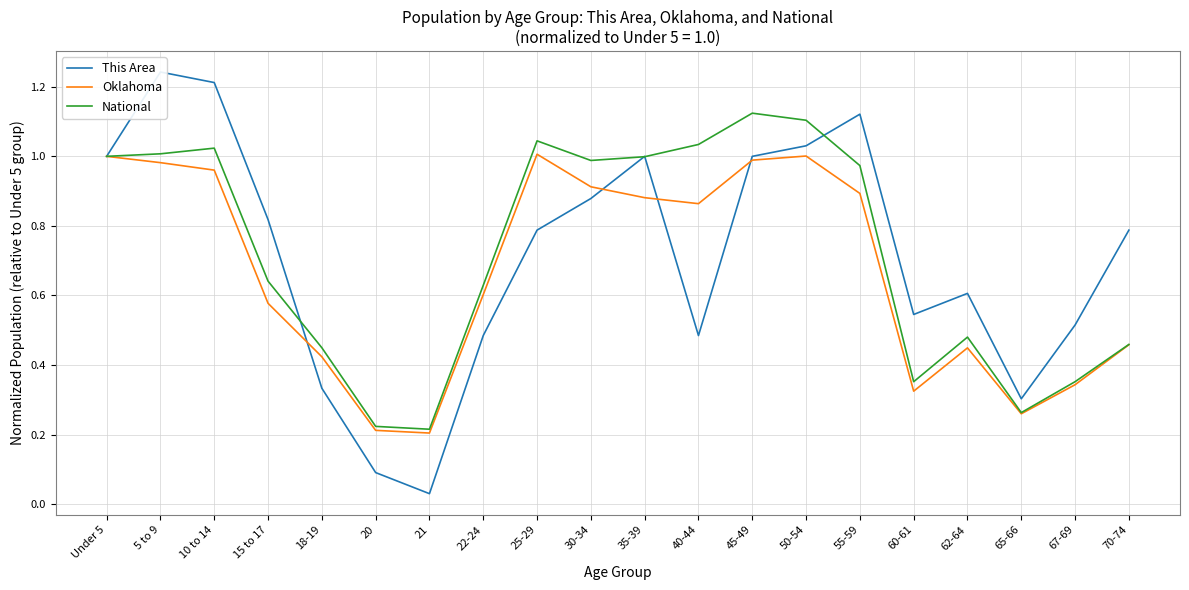

True or false: This Area has more than 0 interior local peaks.

True